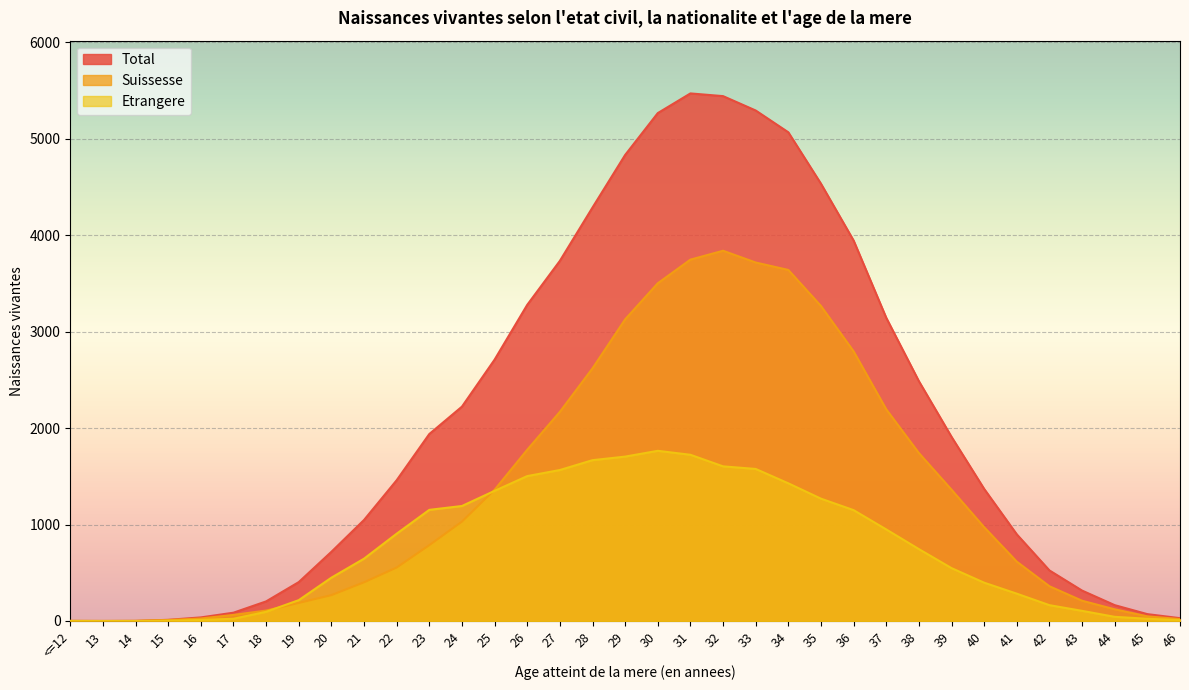

Where do Suissesse and Etrangere first cross each other?

18 and 19